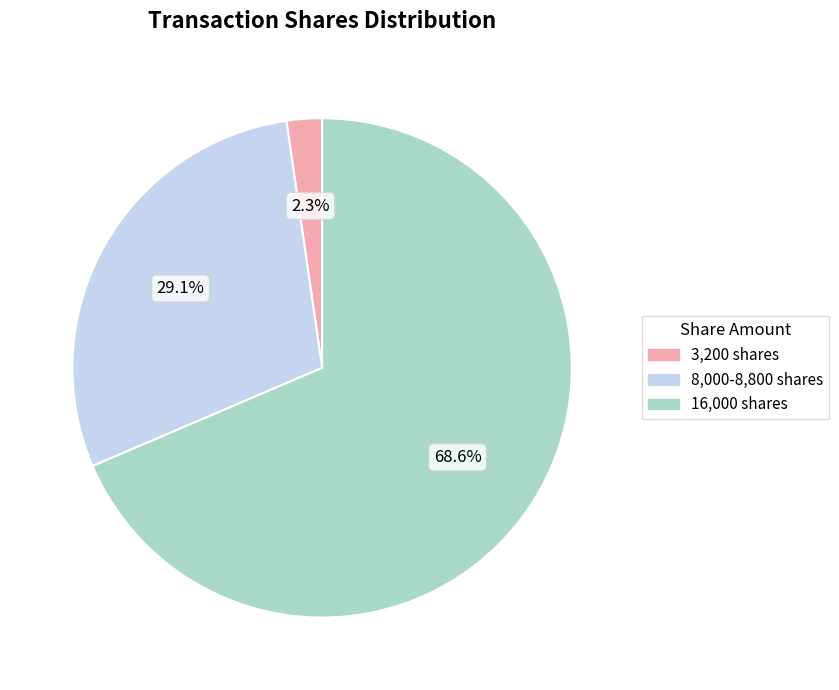

How many segments does this pie chart have?

3